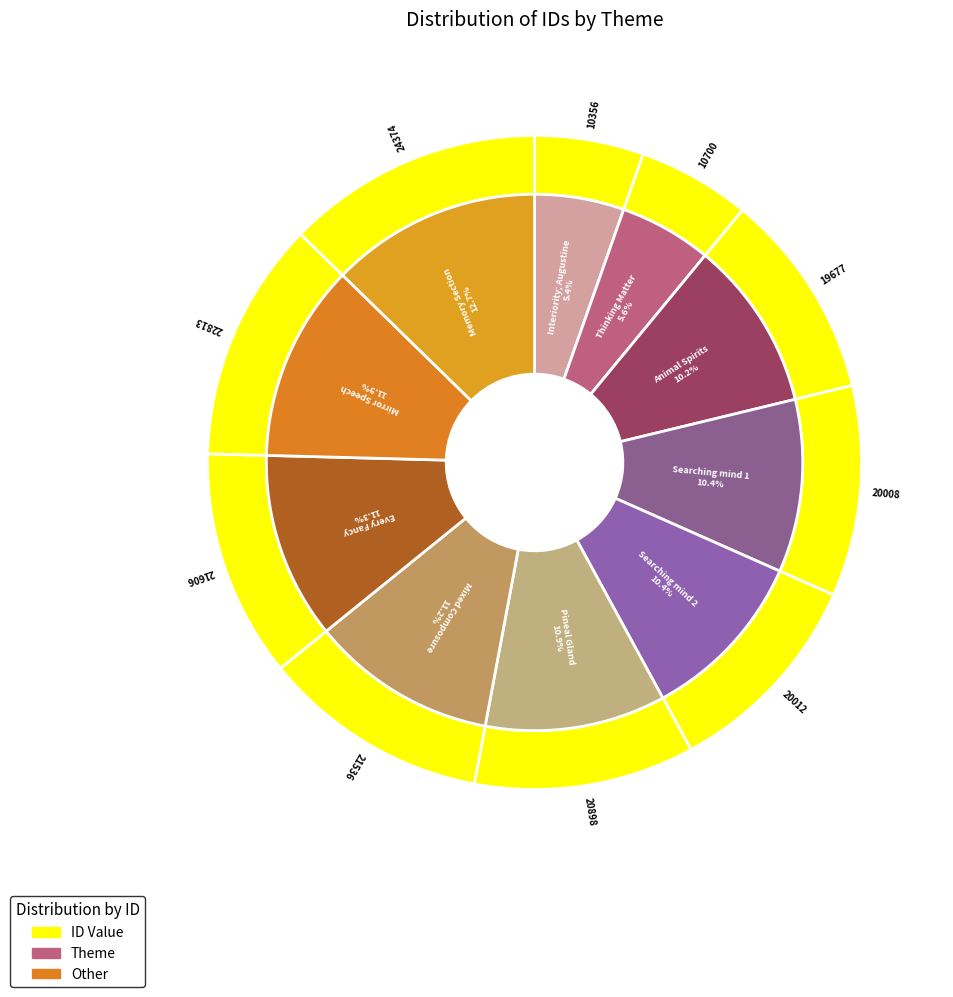

Is Memory Section the majority of the pie?

No